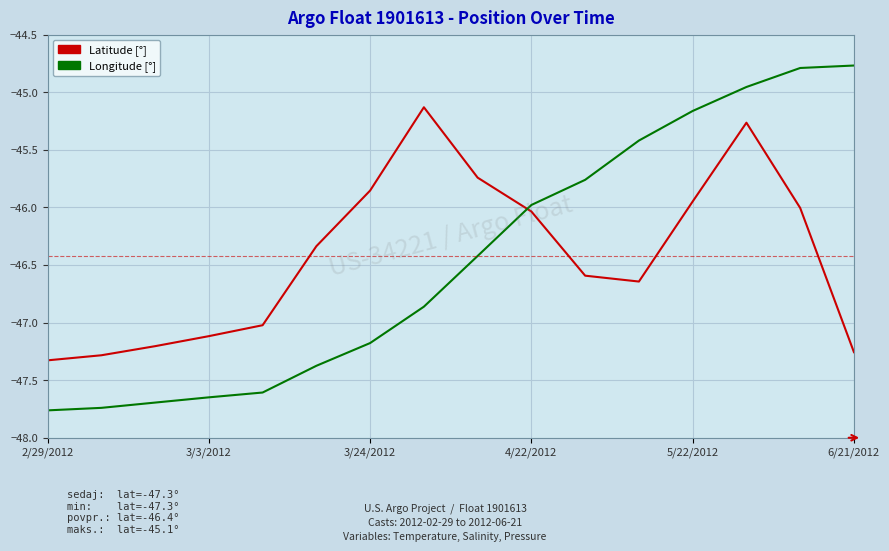

What is the average value of the Longitude [°] series?

-46.4